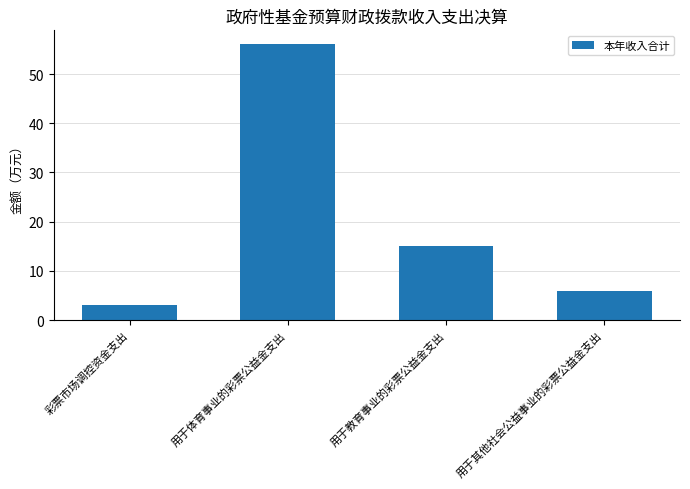

Reading right to left, list all the values displayed in this chart.

6.0	15.0	56.1	3.0